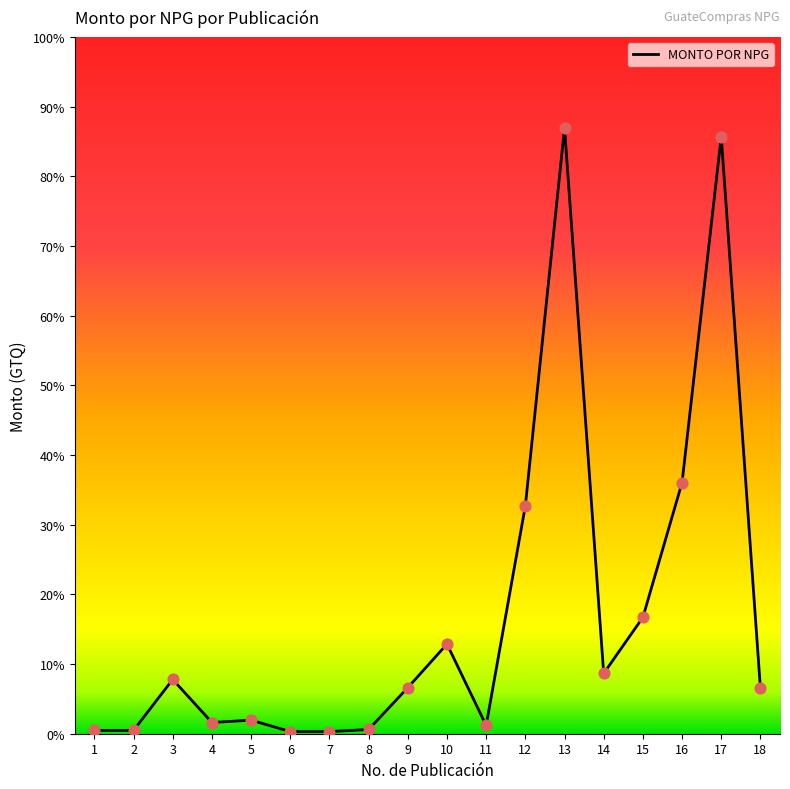

Approximately how many times larger is the value at 13 compared to 14?

10.1